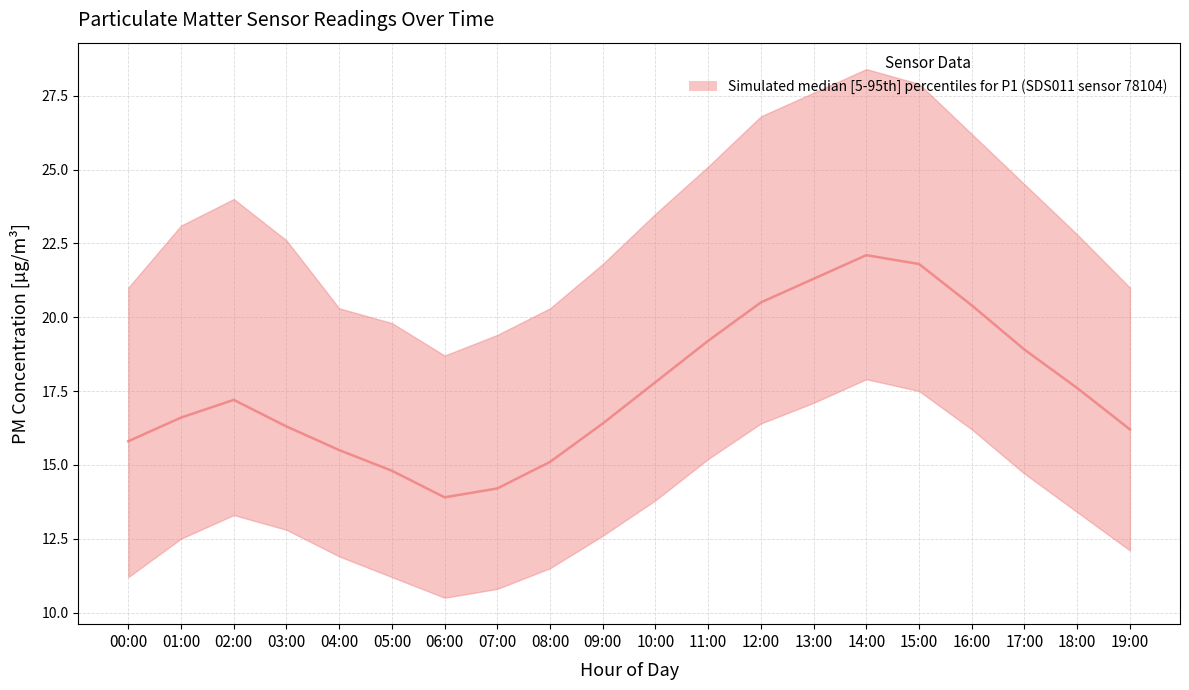

What is the value of the 13th point from the left?

20.5